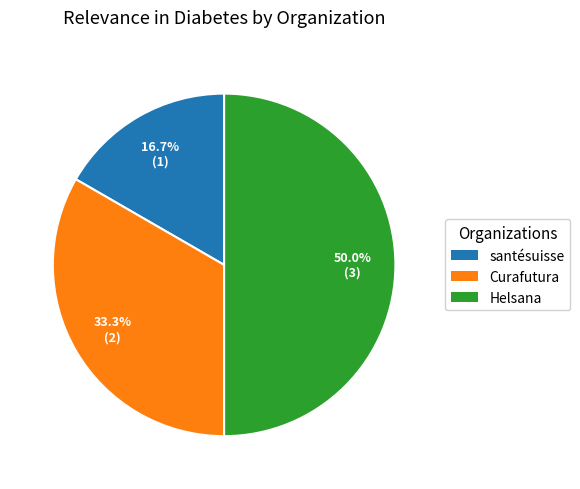

What percentage is NOT represented by santésuisse?

83.3%